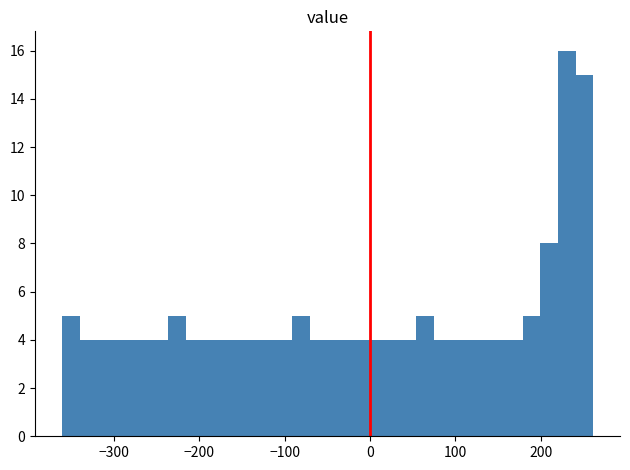

Read against the x-axis, roughly where is the centre of the tallest bar?

230